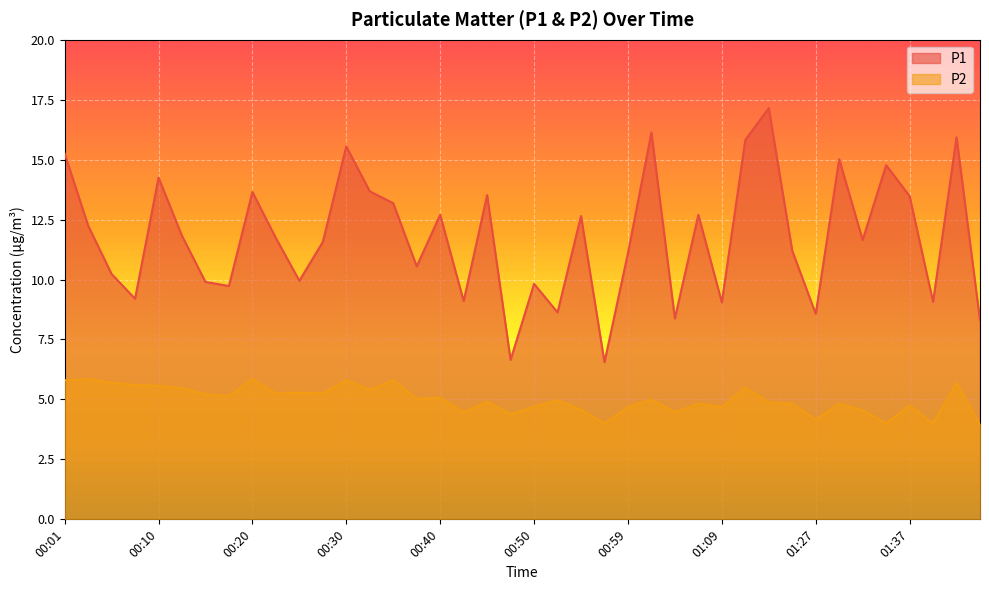

How many lines are shown in the chart?

2